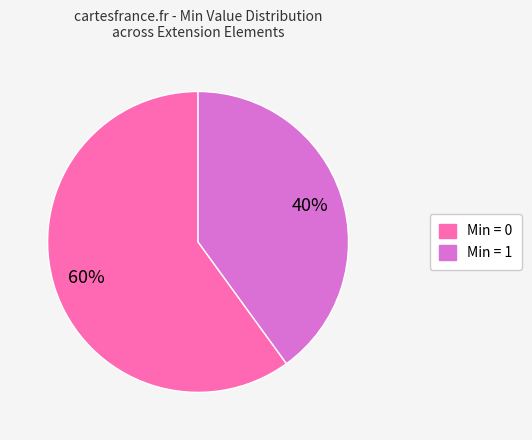

Count the number of slices in the pie.

2